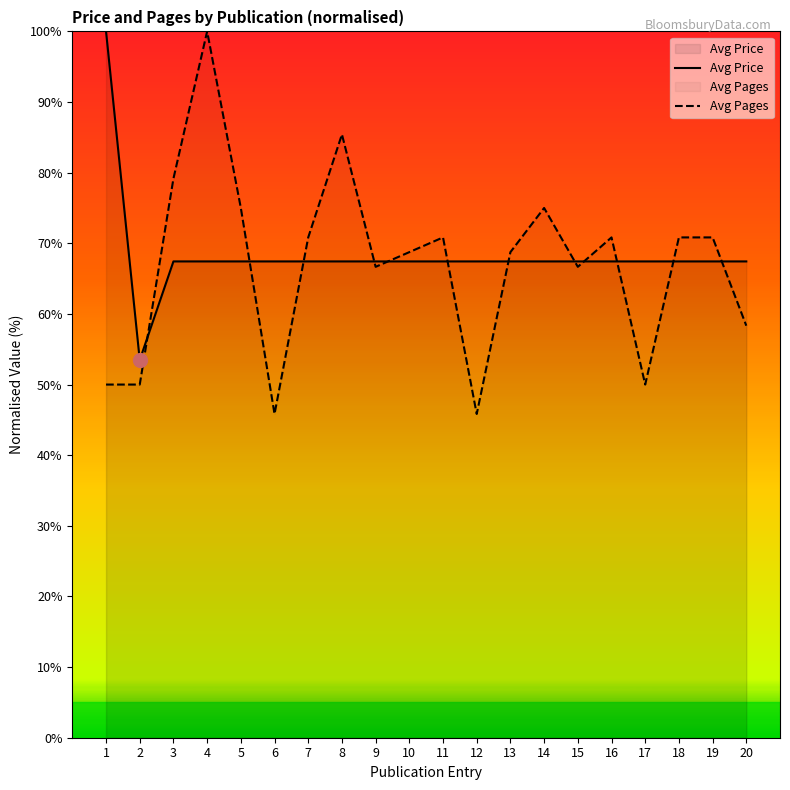

Is the value of Avg Pages at 3 greater than the value of Avg Price at 1?

No